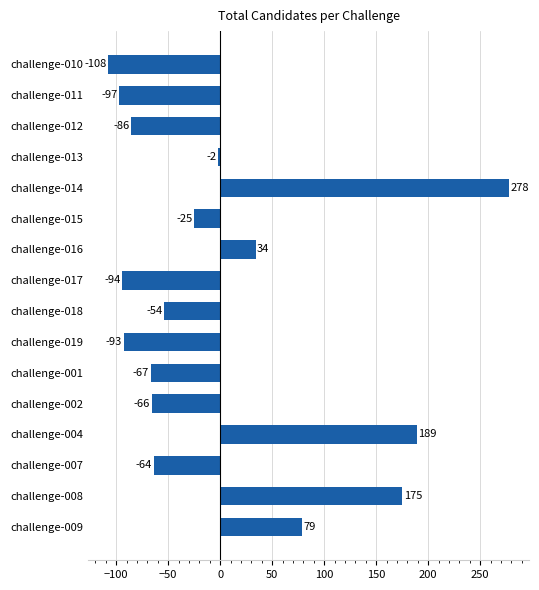

How many bars are there in total?

16